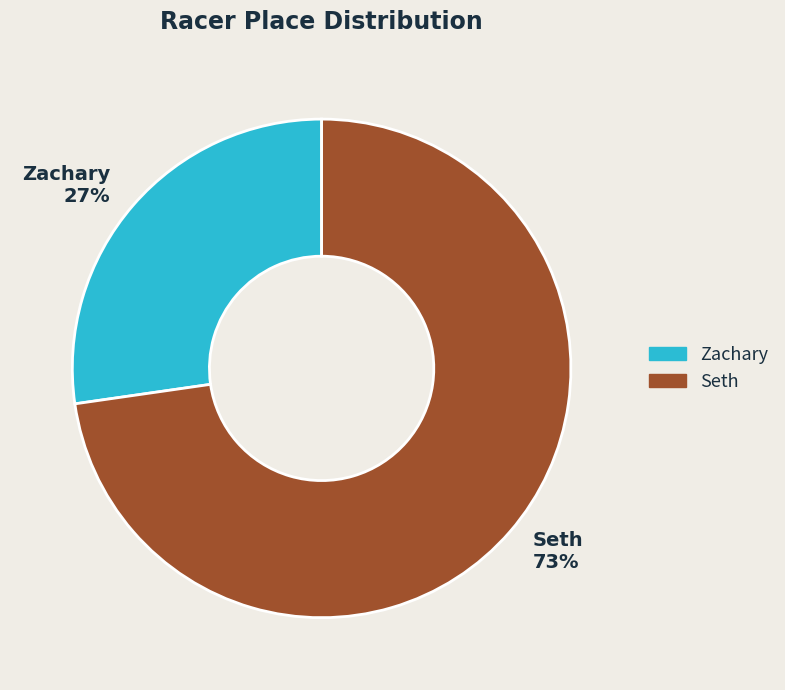

Does any single category account for the majority?

Yes